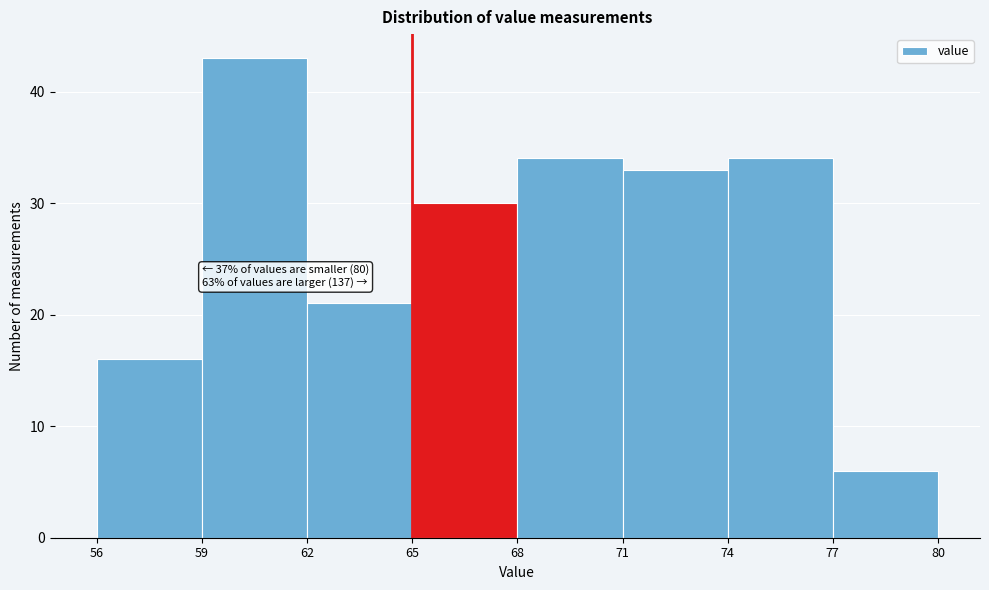

Over which range of the x-axis is the bar tallest?

59 to 62